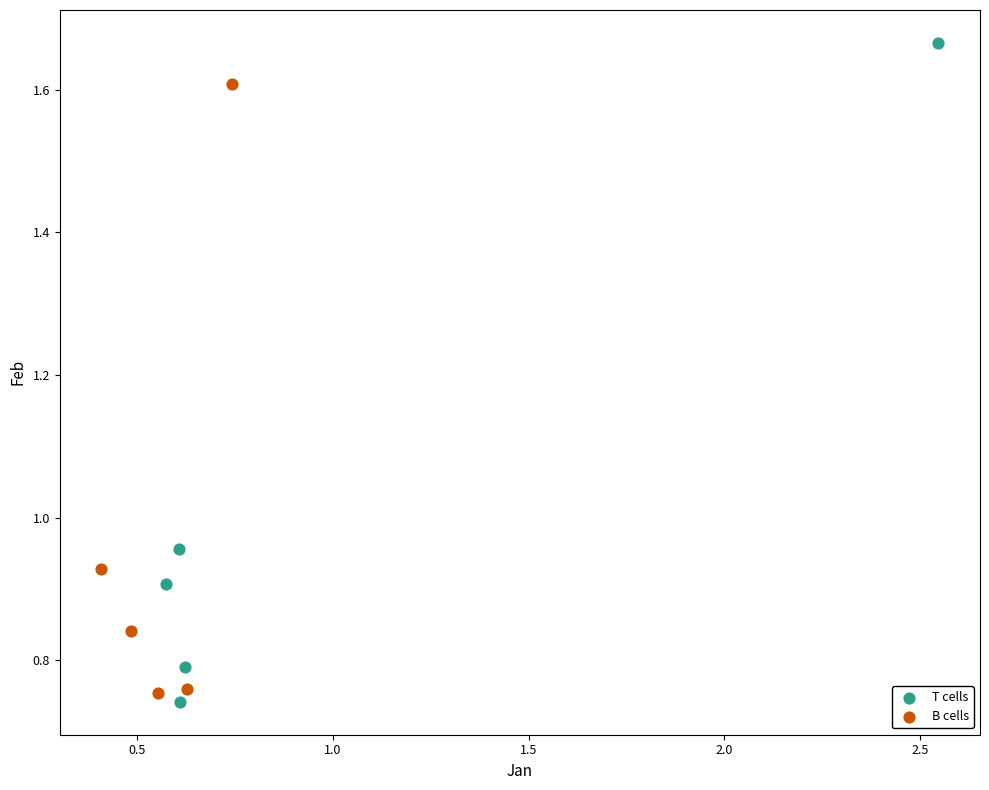

Which series contains the highest Y value?

T cells